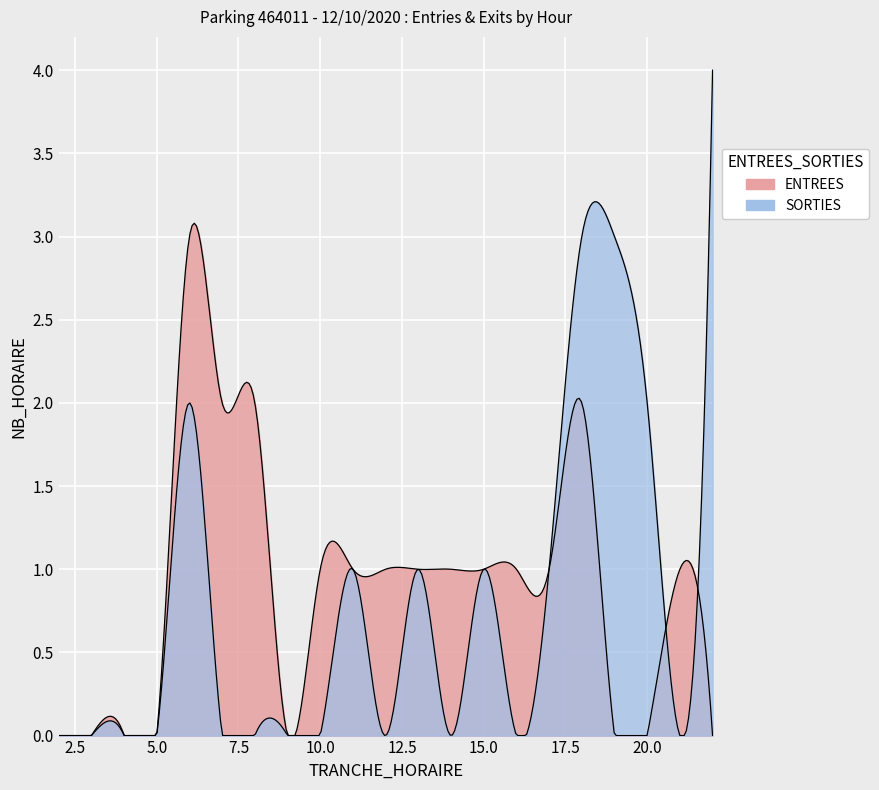

Which category has the lowest value in the SORTIES series?

2